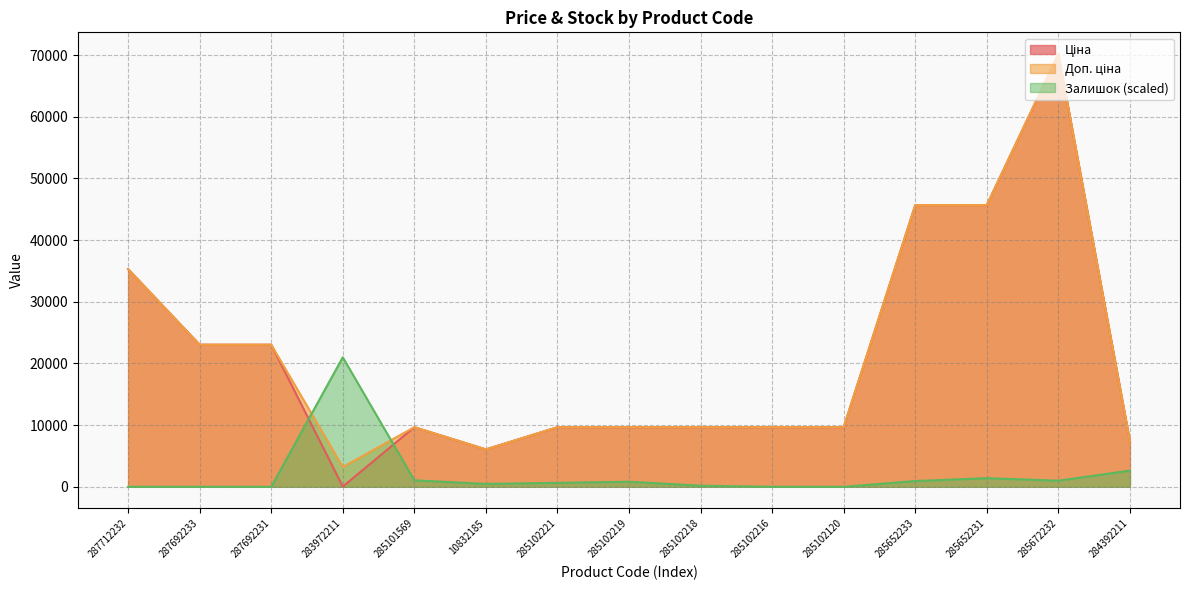

Read the Ціна value at 285102218.

9664.7